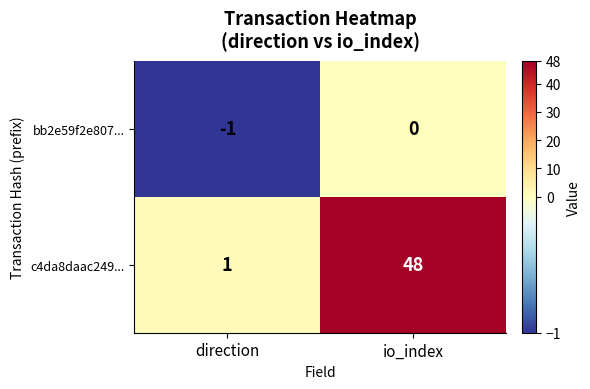

Which series has the largest total across all categories?

c4da8daac249...